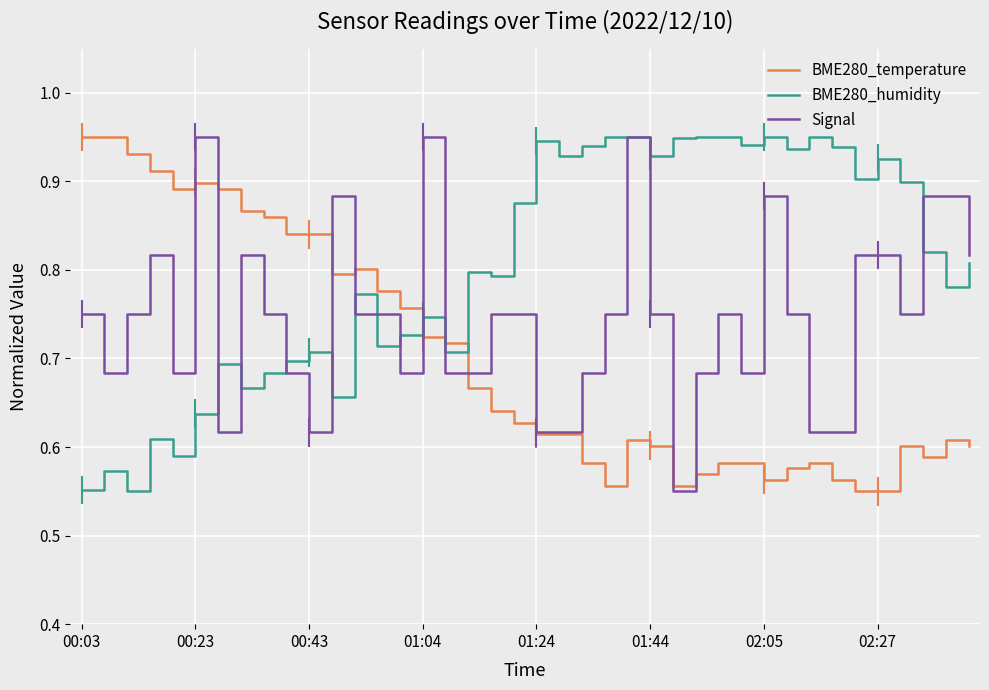

List the series in order of their overall mean, highest first.

BME280_humidity, Signal, BME280_temperature